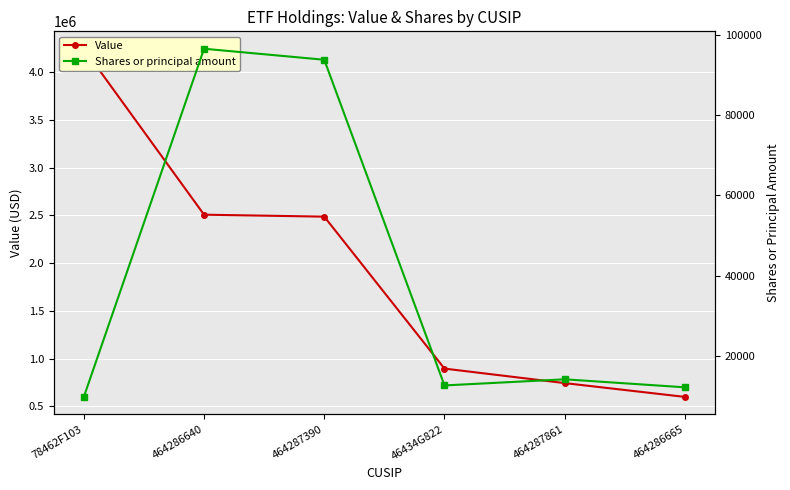

What is the average value of the Shares or principal amount series?

39901